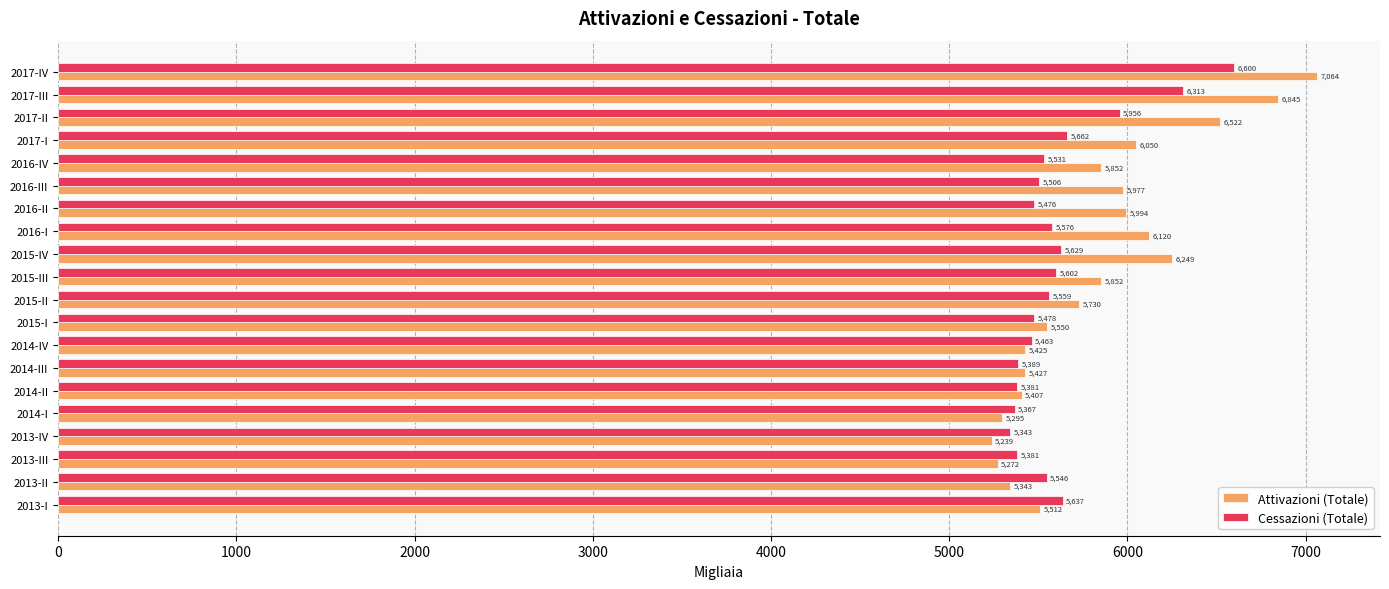

Between 2015-IV and 2016-II, which series saw the biggest shift?

Attivazioni (Totale)